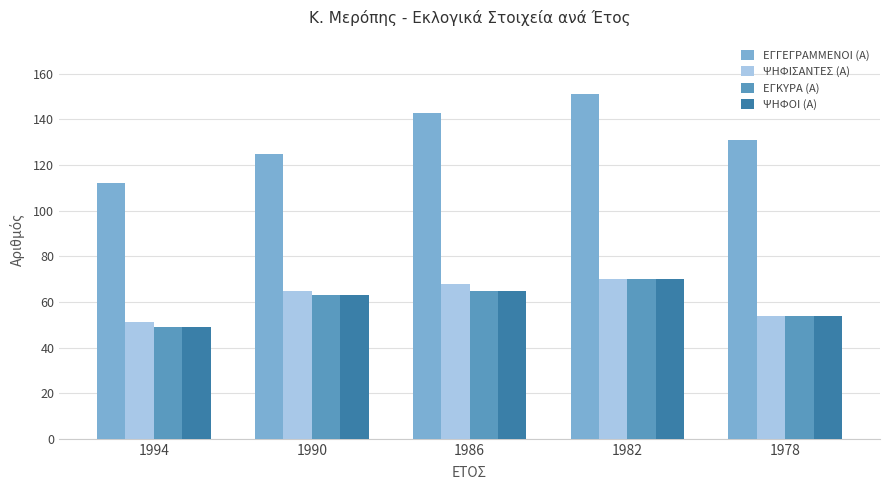

At which category is the sum across all series the highest?

1982